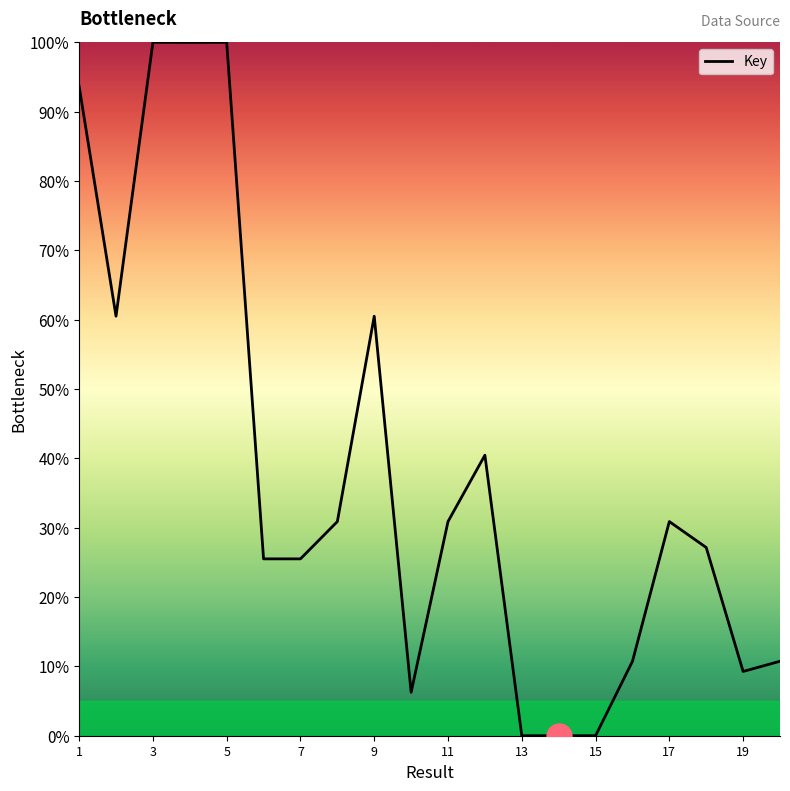

What is the greatest value displayed?

100.0